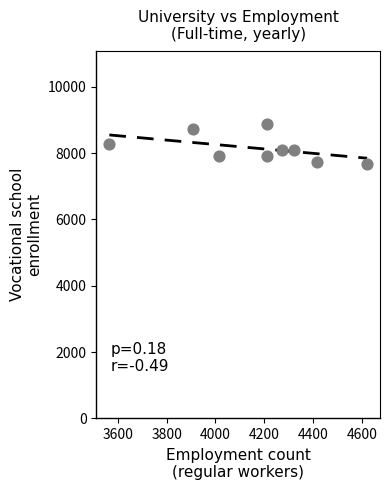

What is the average Y value?

8143